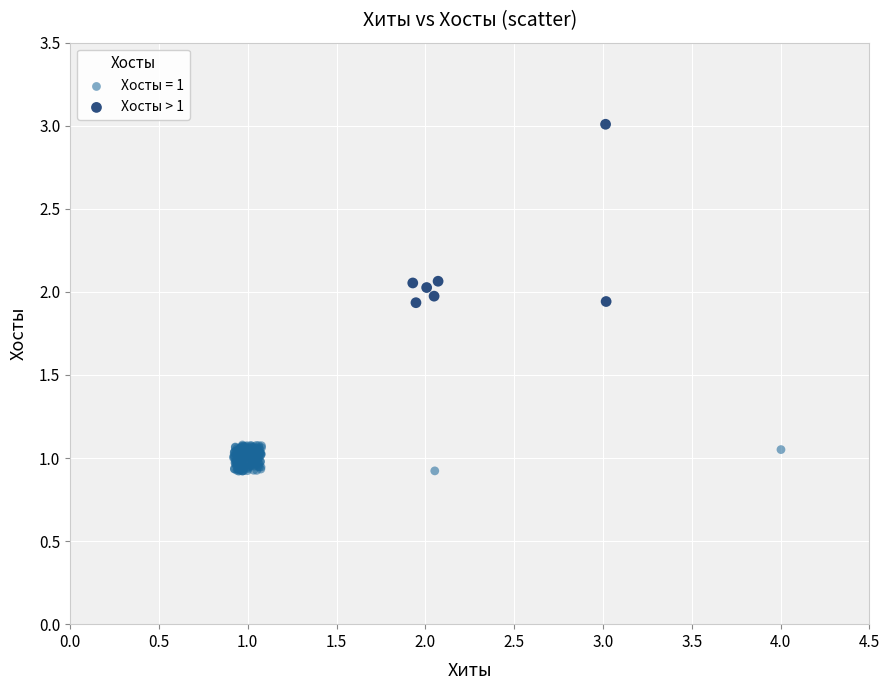

Which series has the widest spread of Y values?

Хосты > 1